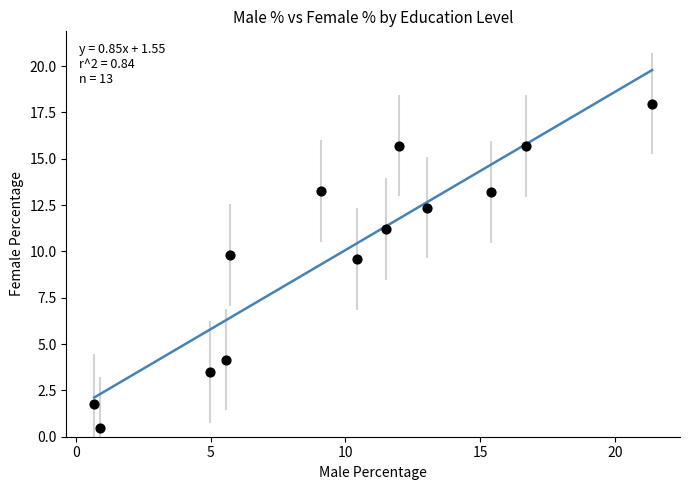

What Y value in the scatter plot is closest to 9?

9.6